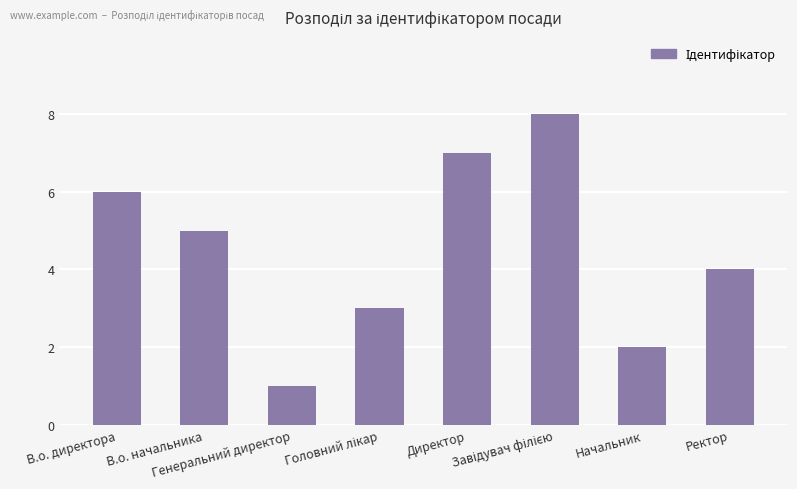

What position from the right is В.о. начальника?

7